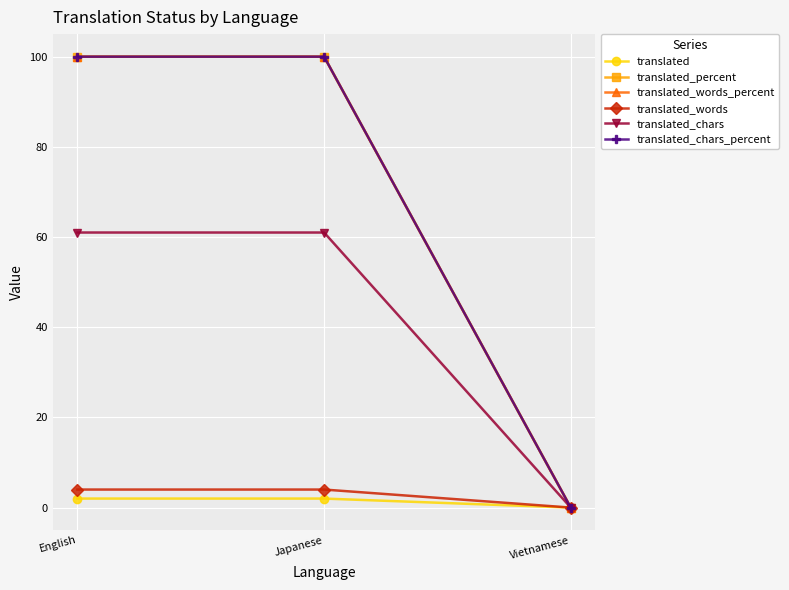

List the labels in order of translated_words_percent value, smallest first.

Vietnamese, English, Japanese